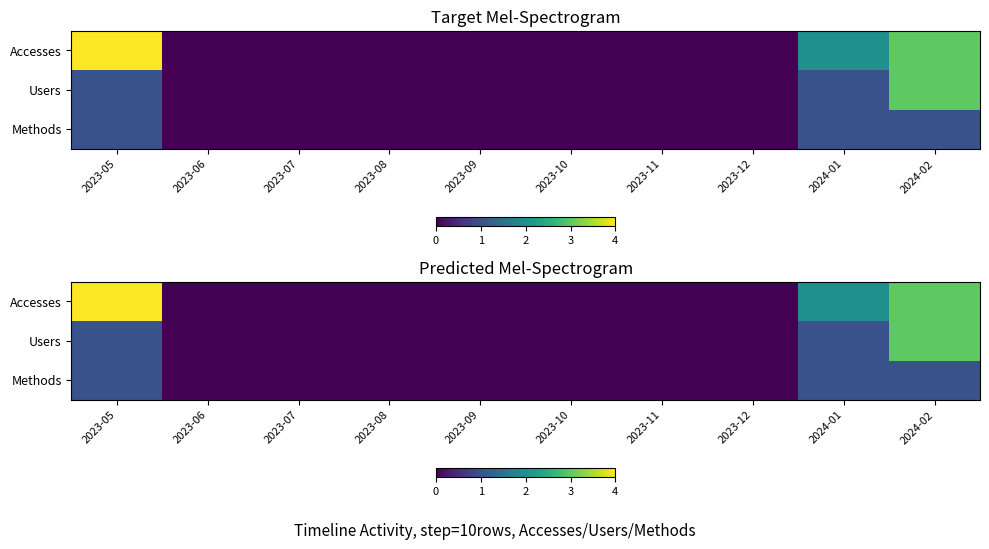

The value of Accesses at 2023-07 is -2. True or false?

False